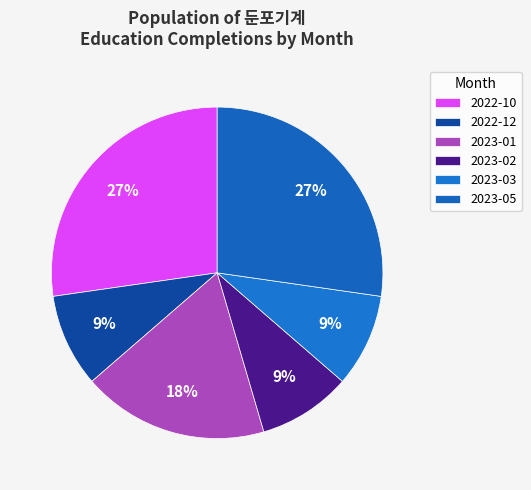

To the nearest percent, what is the combined percentage of 2023-03 and 2022-12?

18%